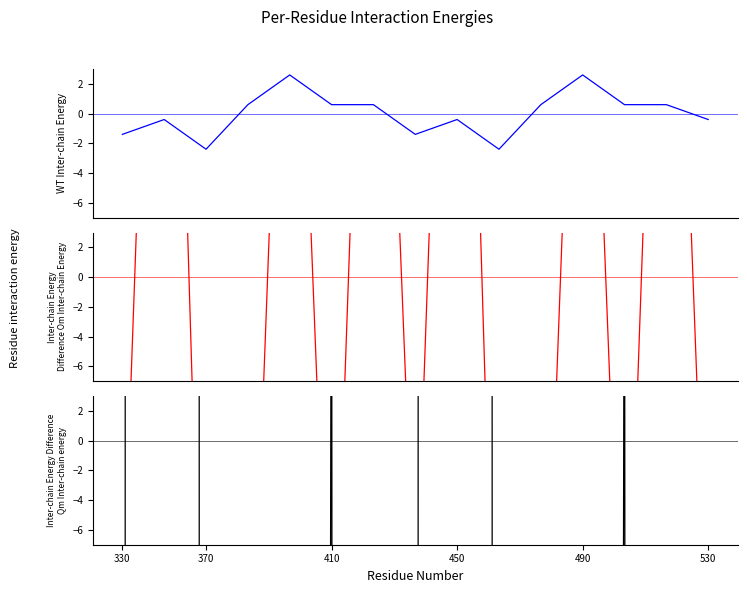

How many negative values does the Signal series have?

7